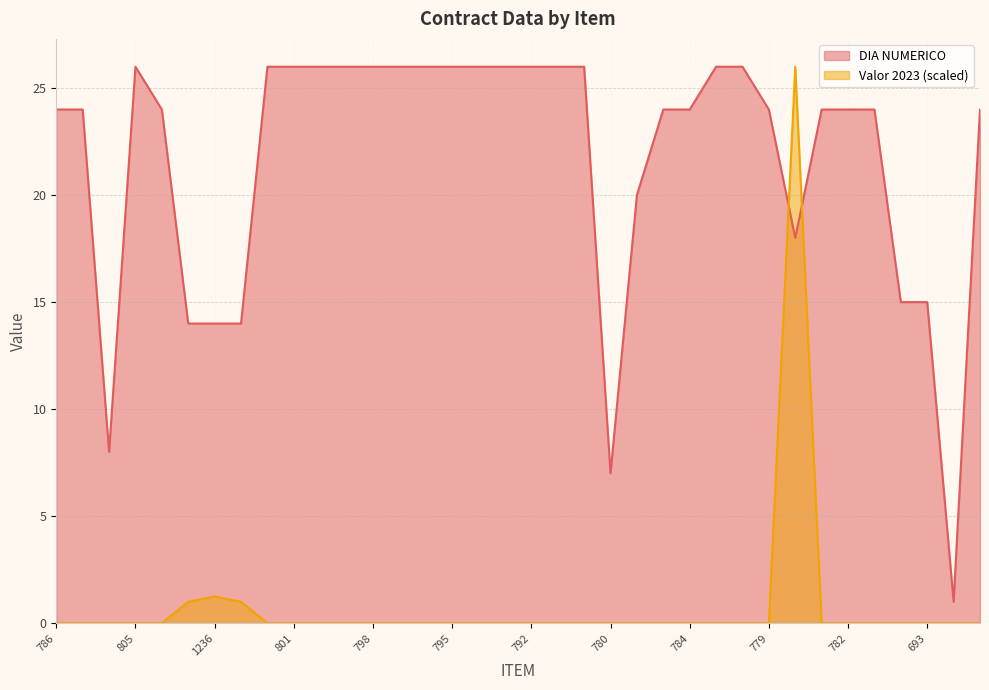

Is the value of Valor 2023 at 791 greater than the value of DIA NUMERICO at 805?

No